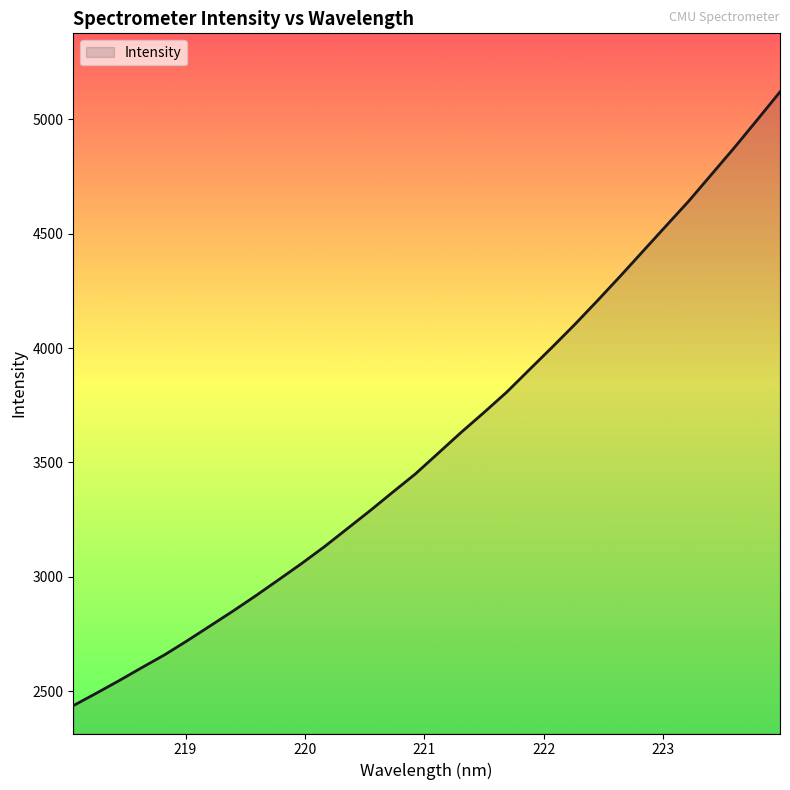

Reading right to left, extract all data points from this chart.

5120.5	4998.2	4877.1	4760.5	4643.8	4534.8	4425.5	4316.1	4209.0	4104.4	4004.2	3906.0	3807.2	3718.0	3631.1	3540.6	3450.1	3369.7	3288.3	3209.6	3131.0	3057.4	2987.0	2917.3	2850.1	2785.3	2720.7	2658.6	2602.5	2545.3	2490.2	2436.4